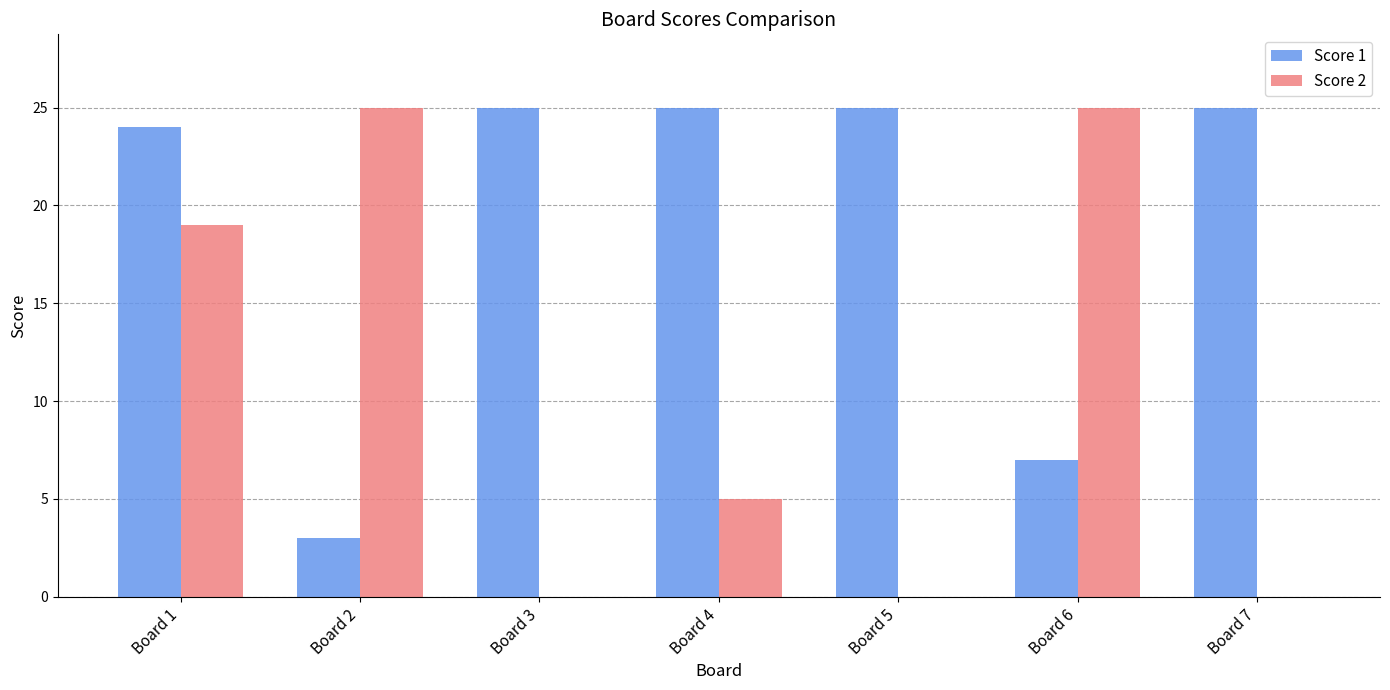

The value of Score 2 at Board 4 is 9. True or false?

False